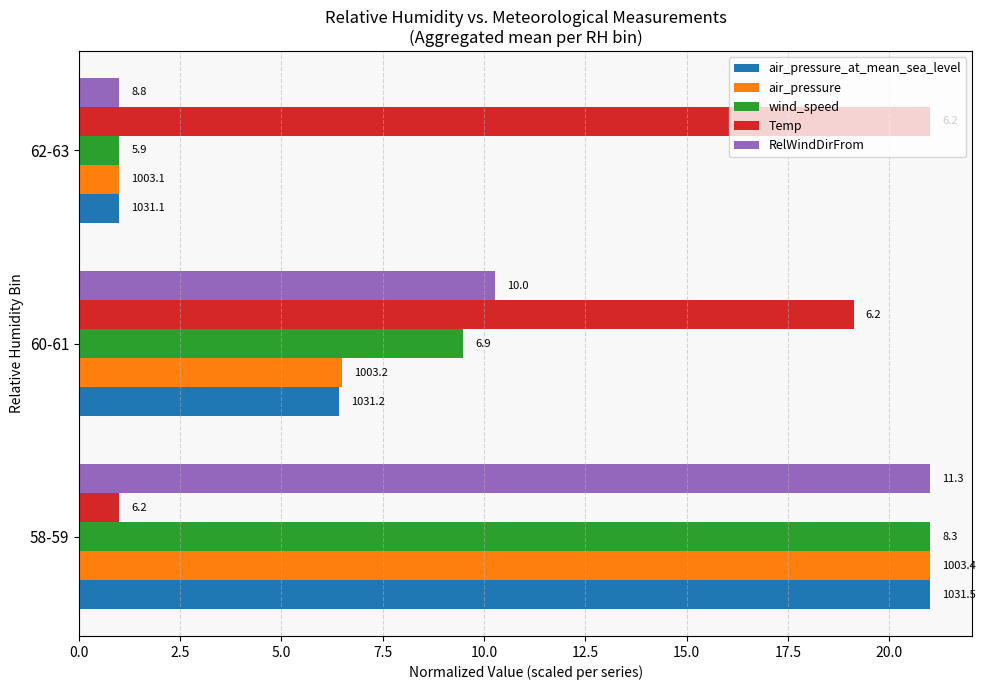

At how many categories does at least one series exceed 7?

3